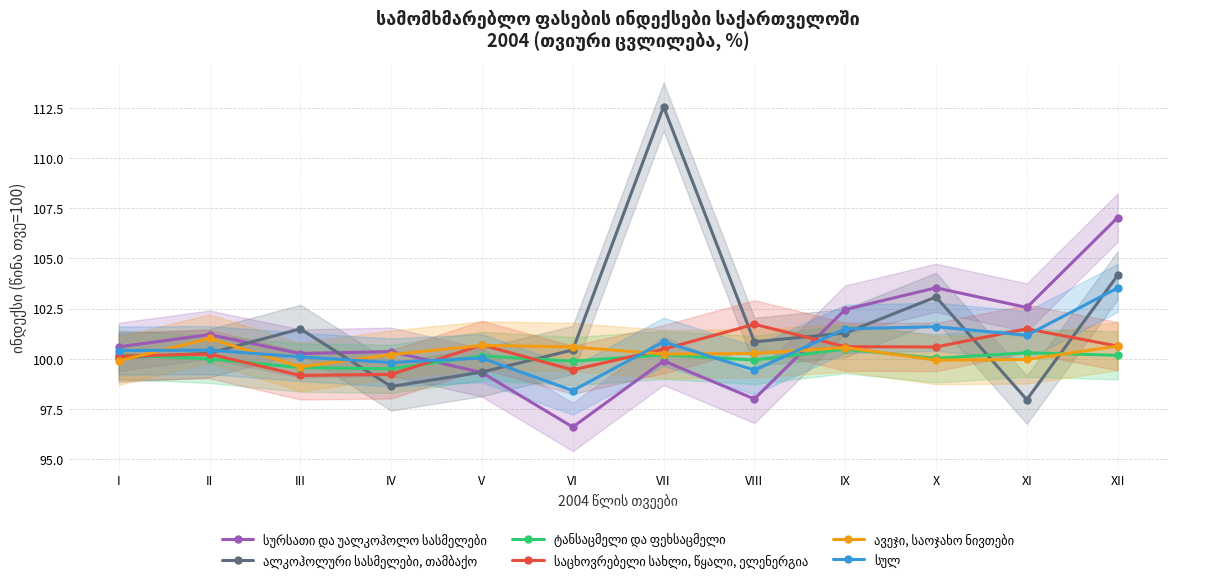

Rank the series at I from highest to lowest value.

სურსათი და უალკოჰოლო სასმელები, სულ, ტანსაცმელი და ფეხსაცმელი, საცხოვრებელი სახლი, წყალი, ელენერგია, ალკოჰოლური სასმელები, თამბაქო, ავეჯი, საოჯახო ნივთები